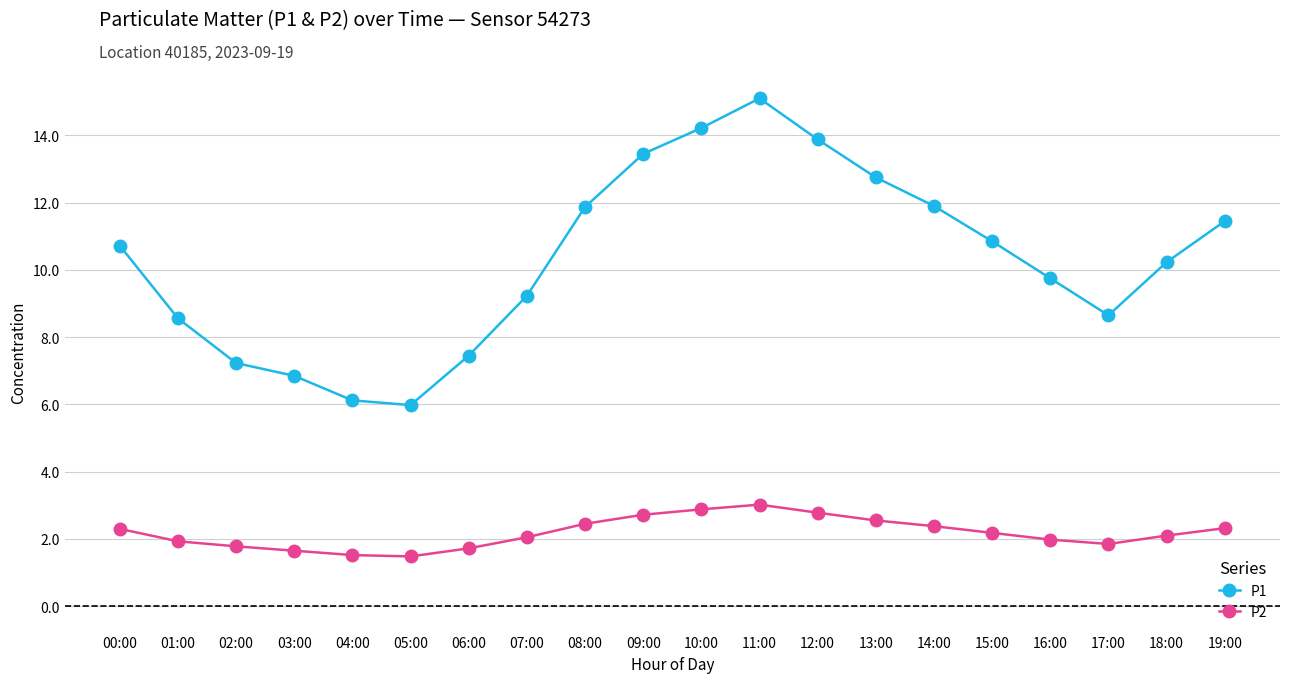

How many lines are shown in the chart?

2